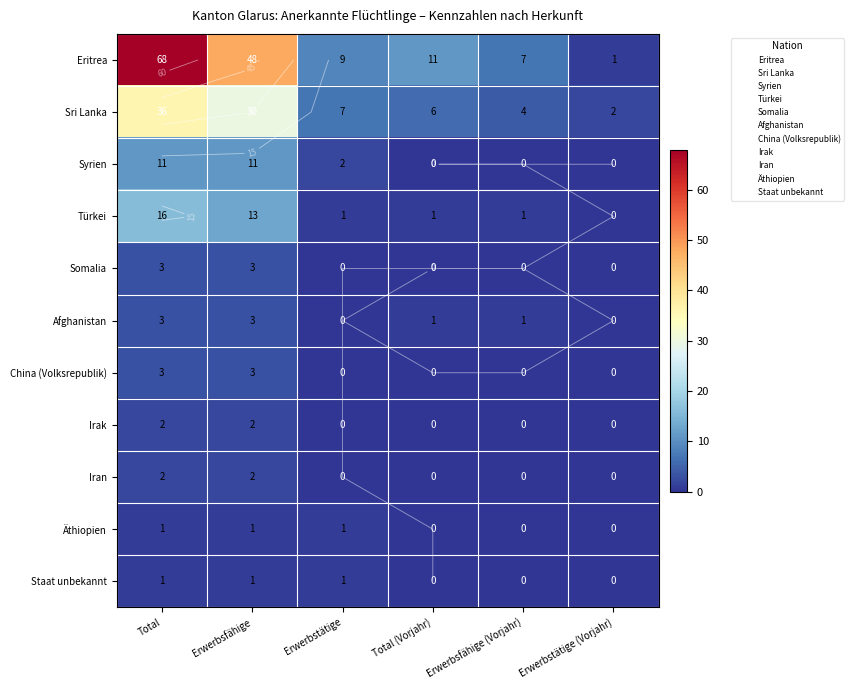

At which label is Syrien closest to 5?

Erwerbstätige